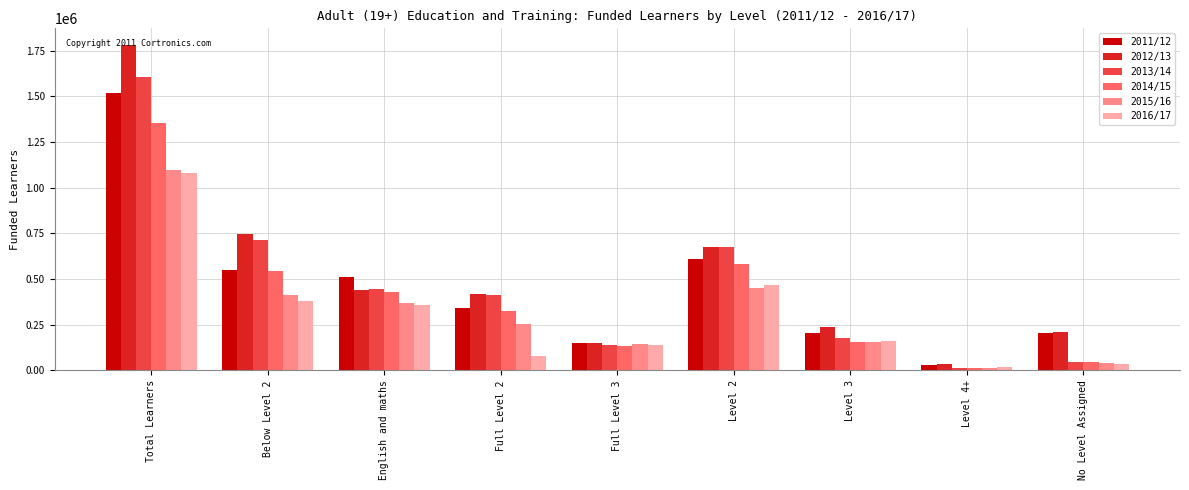

Which series has the widest spread of values?

2012/13